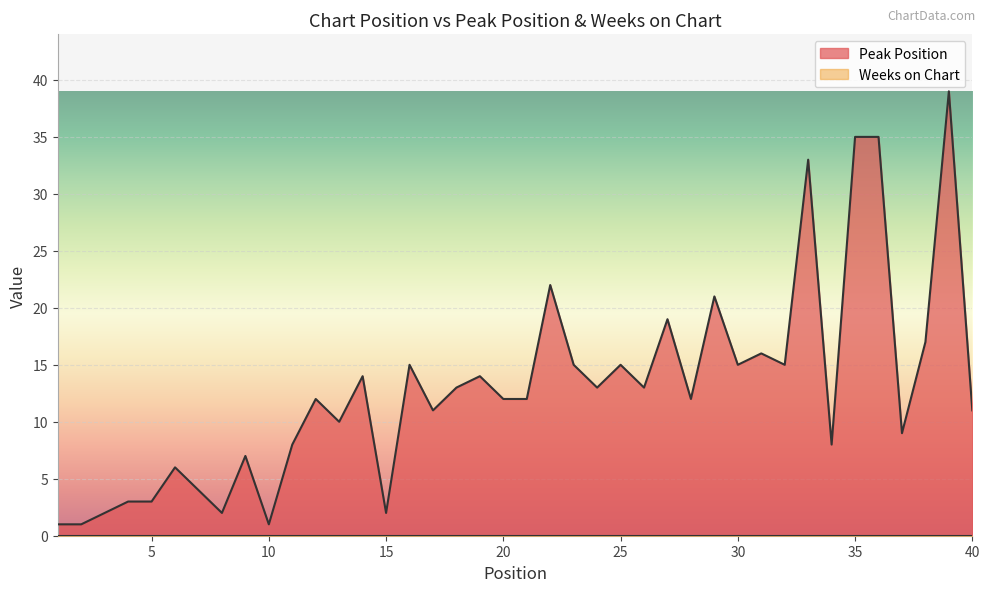

At which label does the data first exceed 12?

14